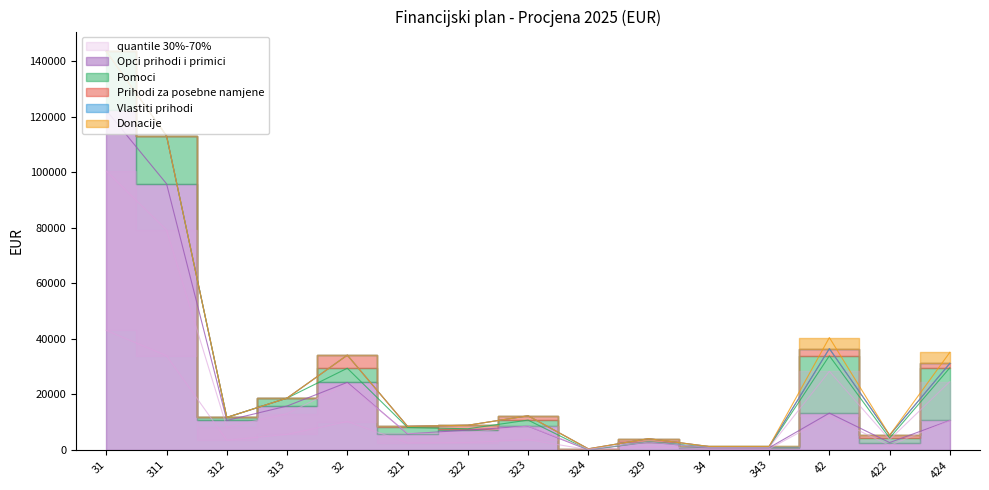

Which series ends up on top after the final intersection of Vlastiti prihodi and Donacije?

Donacije